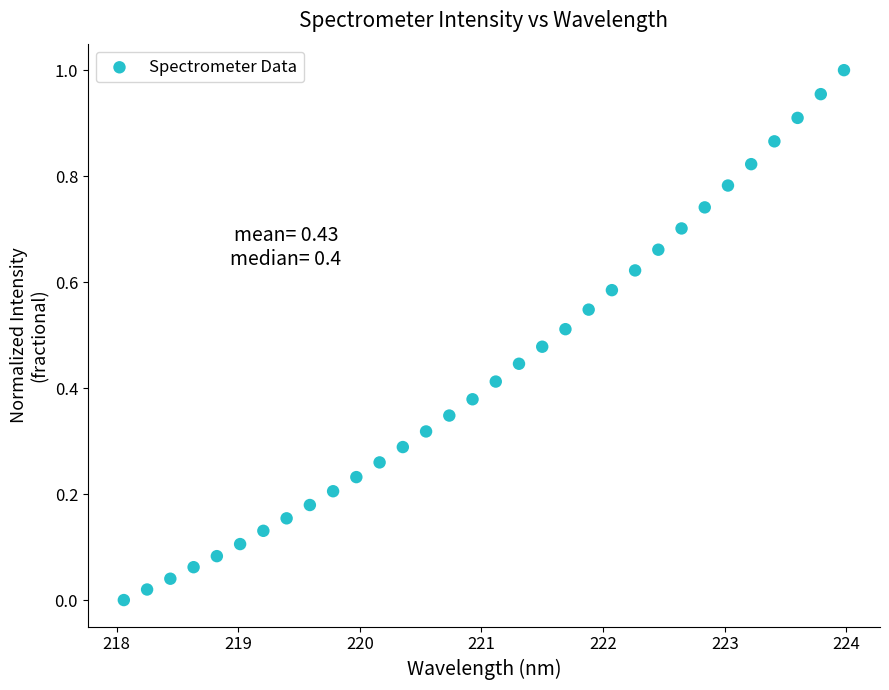

What is the range of X values (max minus min)?

5.9